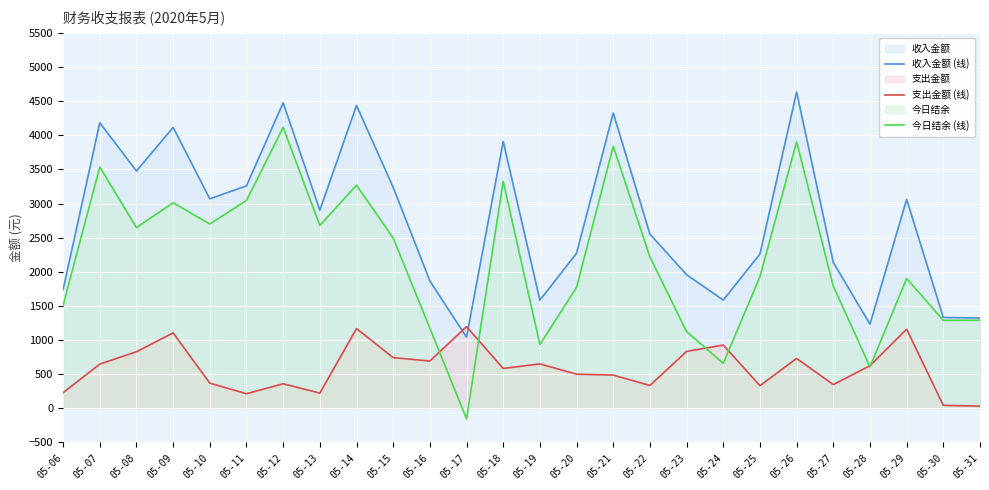

How many values in the 今日结余 (线) series are below 2218?

13